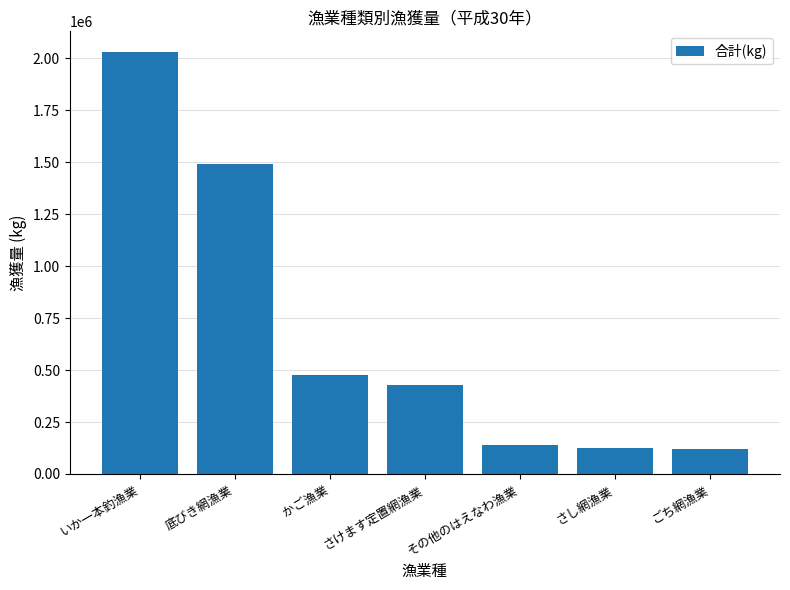

What is the minimum value shown in the chart?

121250